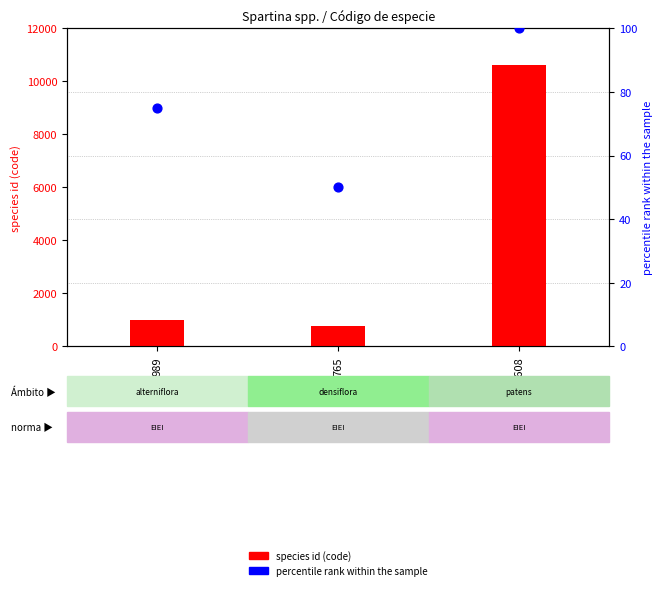

At how many categories does at least one series exceed 794?

2